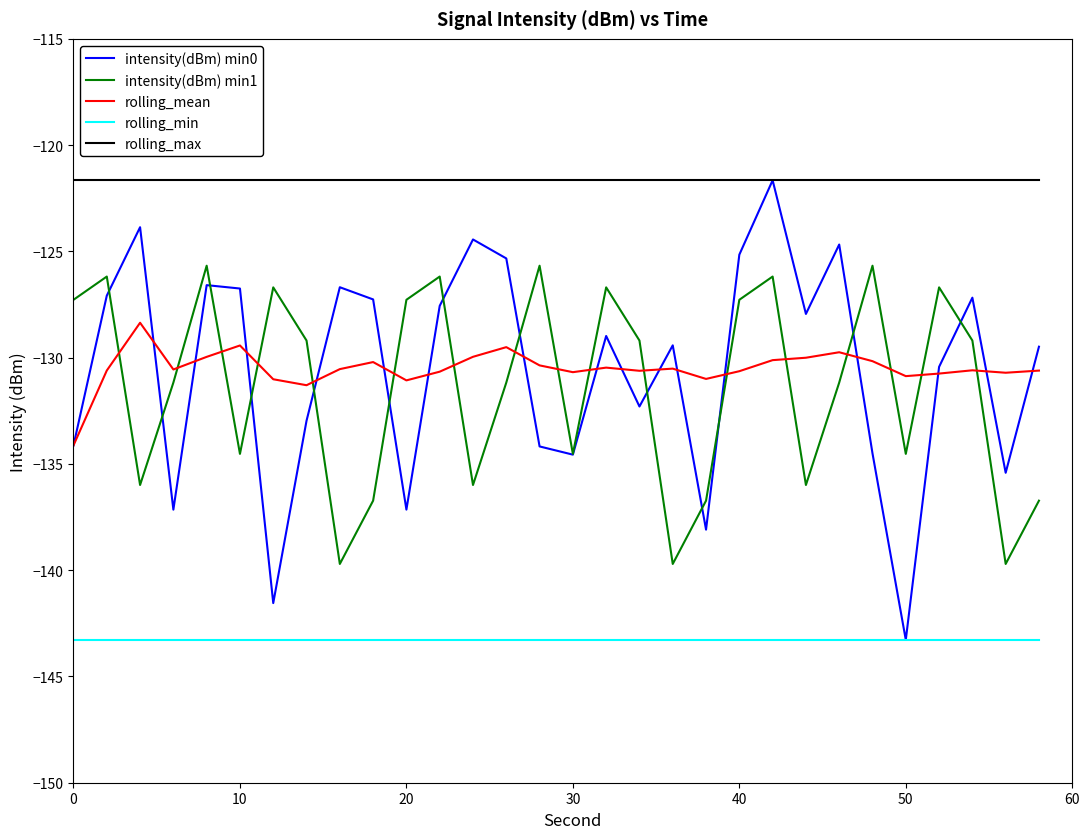

Which series has the widest spread of values?

intensity(dBm) min0